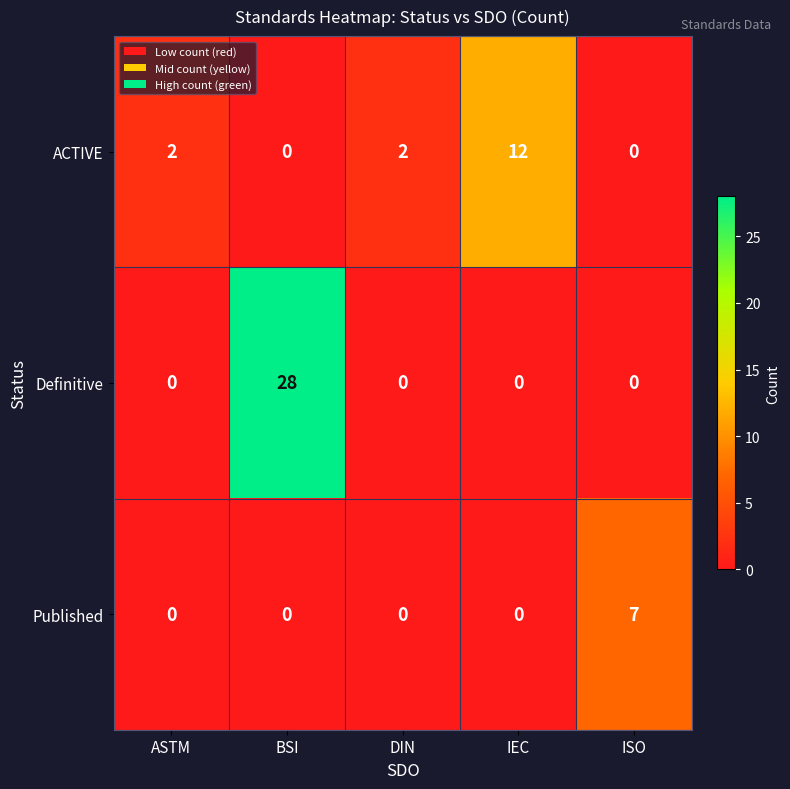

Rank the series by their average value, from highest to lowest.

Definitive, ACTIVE, Published